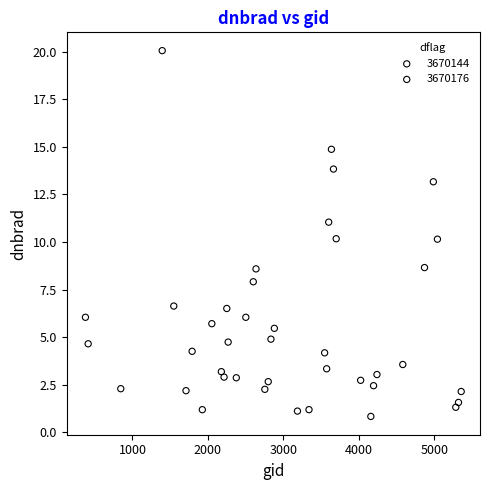

Which series has the widest spread of Y values?

3670144